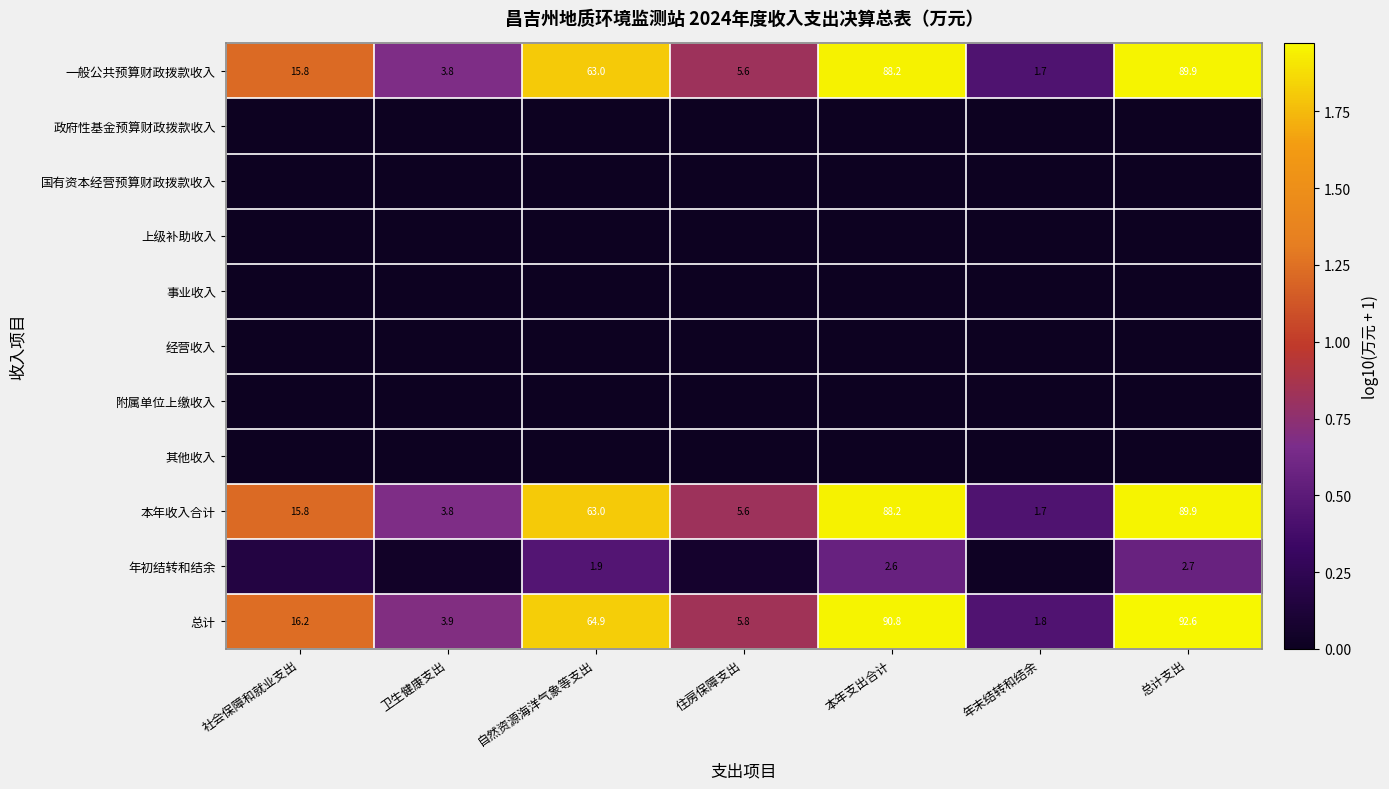

At which label does 本年收入合计 first exceed 15?

社会保障和就业支出